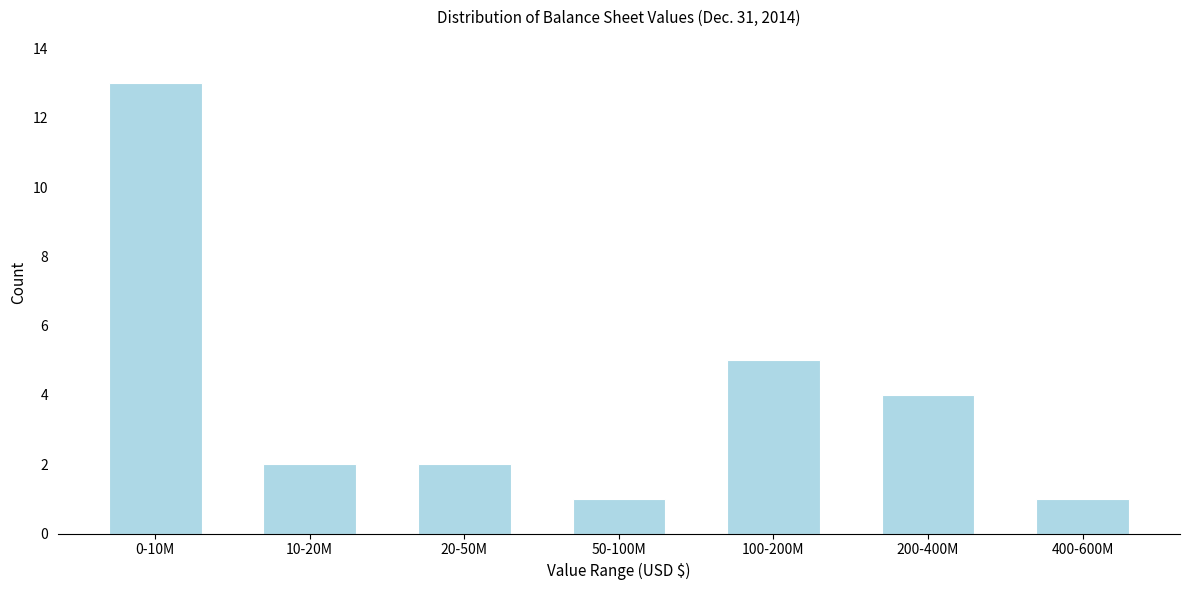

Reading right to left, list all the values displayed in this chart.

1	4	5	1	2	2	13